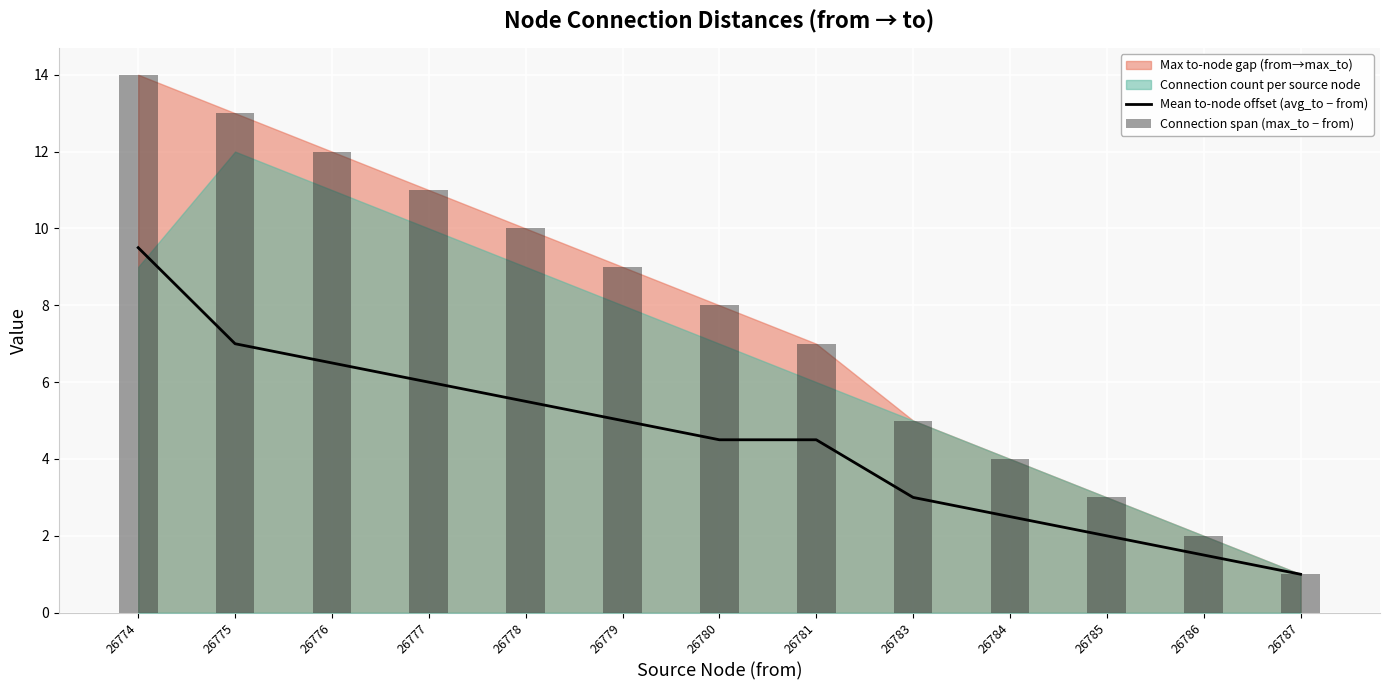

What is the difference between the maximum and minimum values in the Connection span (max_to − from) series?

13.0